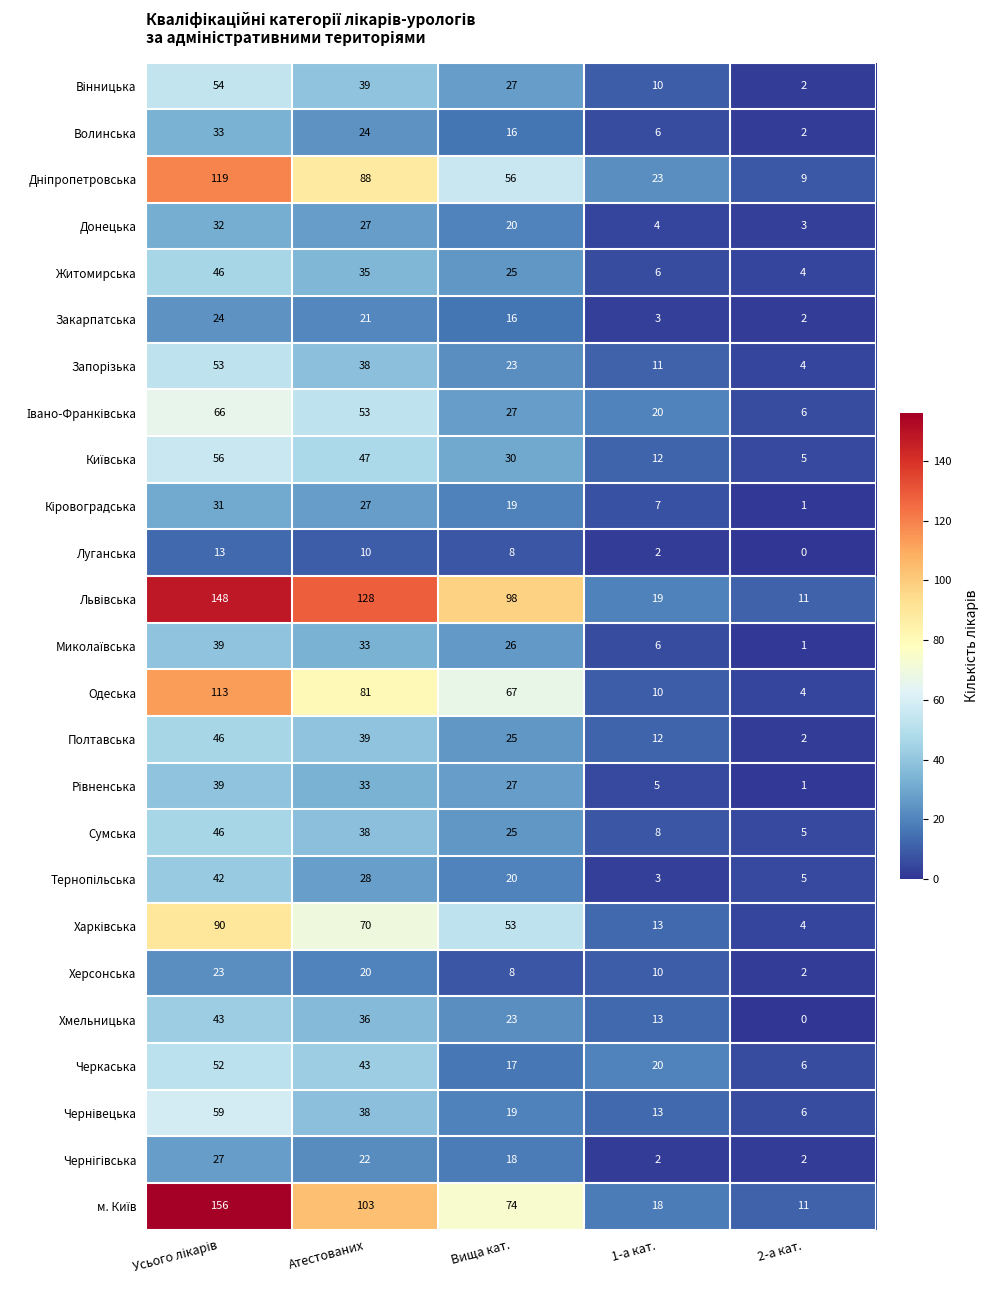

What is the difference between the maximum and minimum values in the Закарпатська series?

22